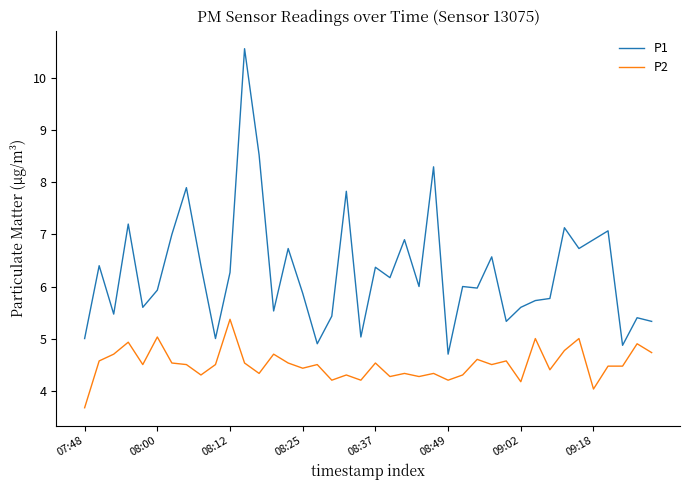

True or false: P2 and P1 cross at least once.

False